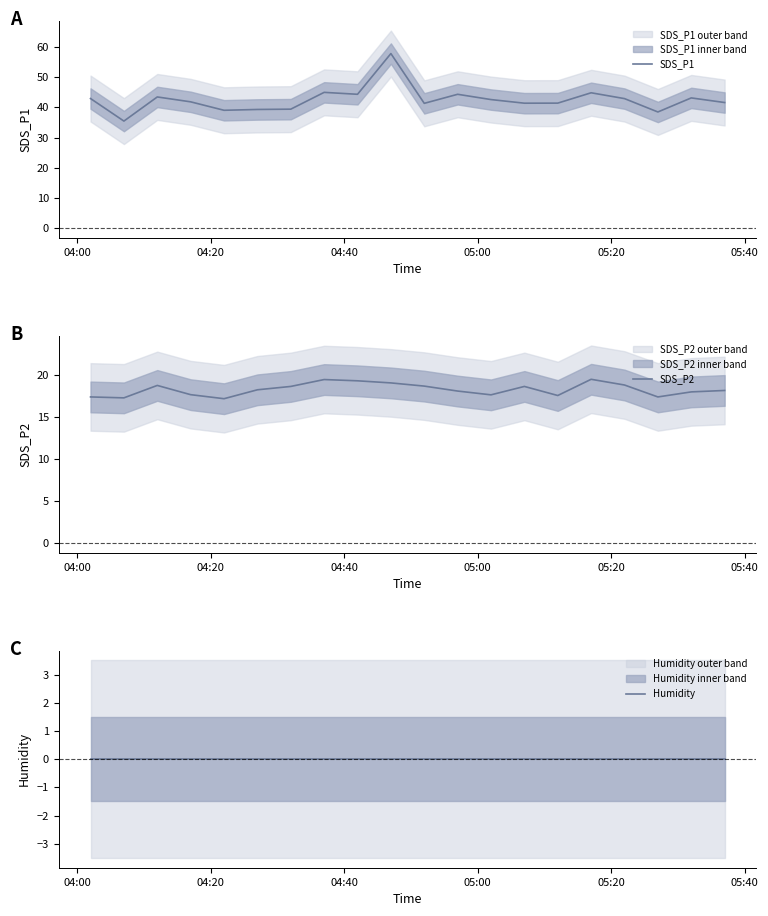

In SDS_P2, how many points are lower than both neighbors (excluding endpoints)?

5